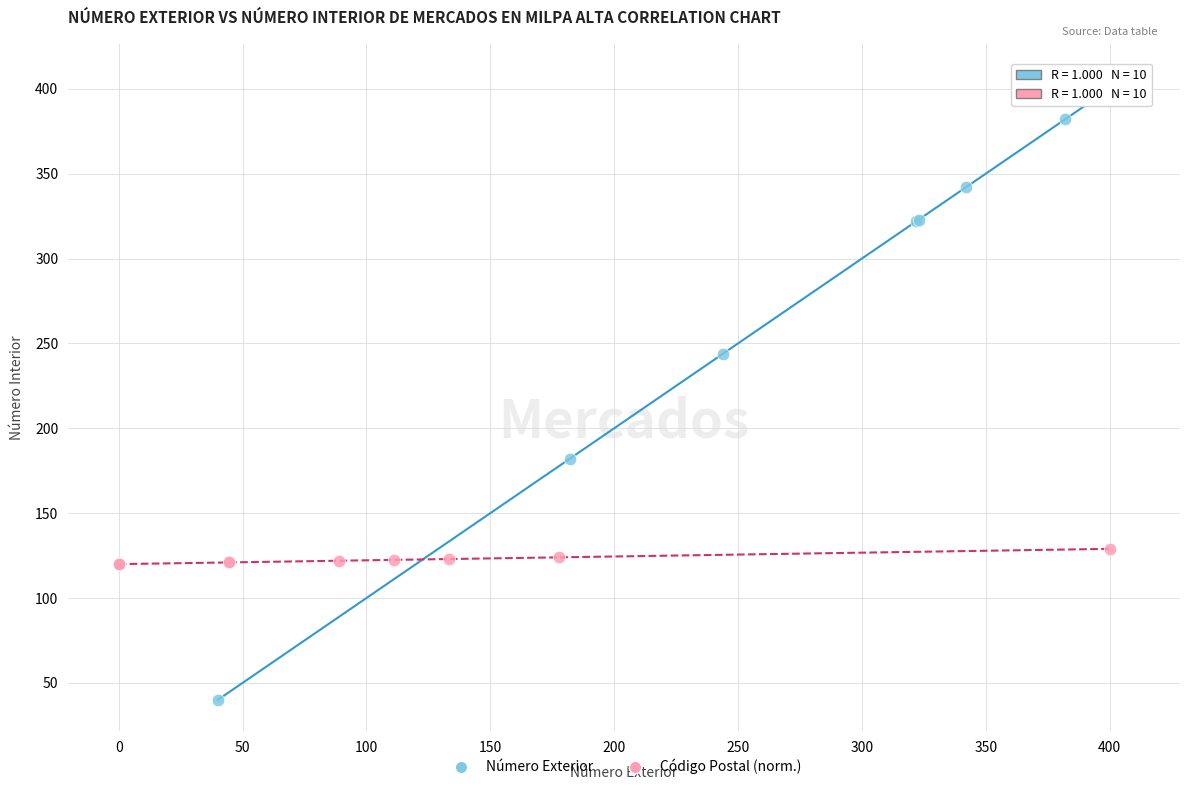

Which series has the largest Y range (max minus min)?

Número Exterior